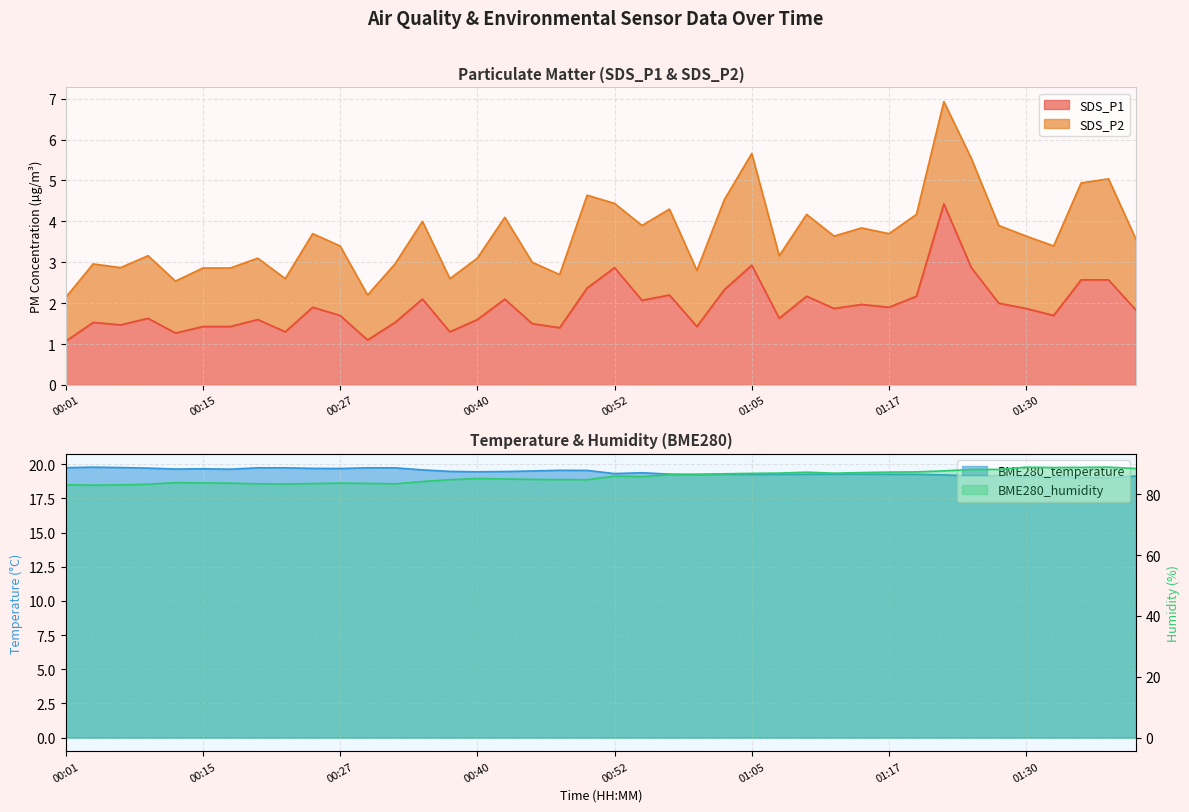

At which label is SDS_P1 closest to 2?

01:27